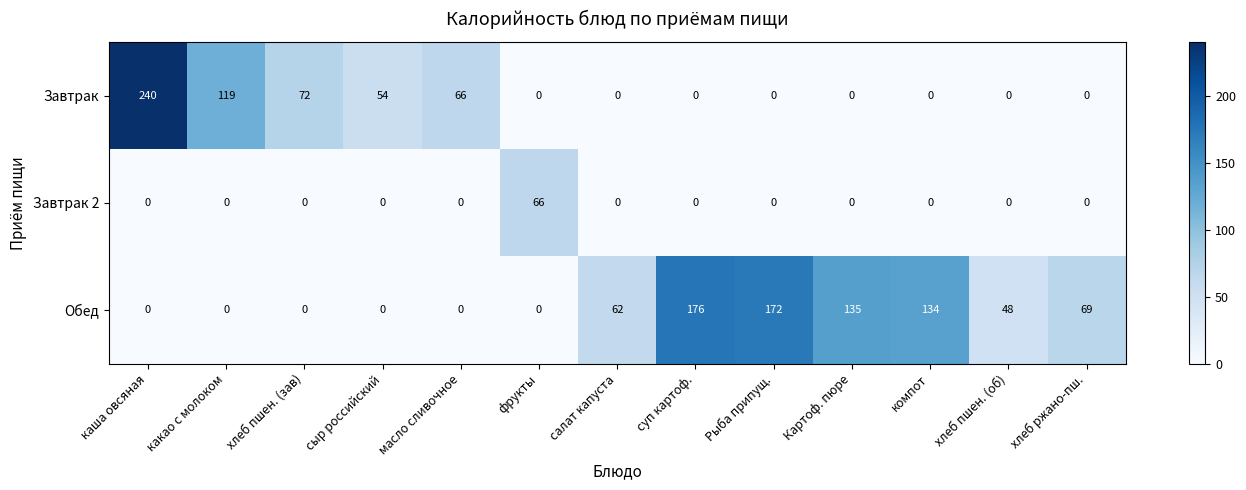

List the series in order of their peak value, lowest first.

Завтрак 2, Обед, Завтрак